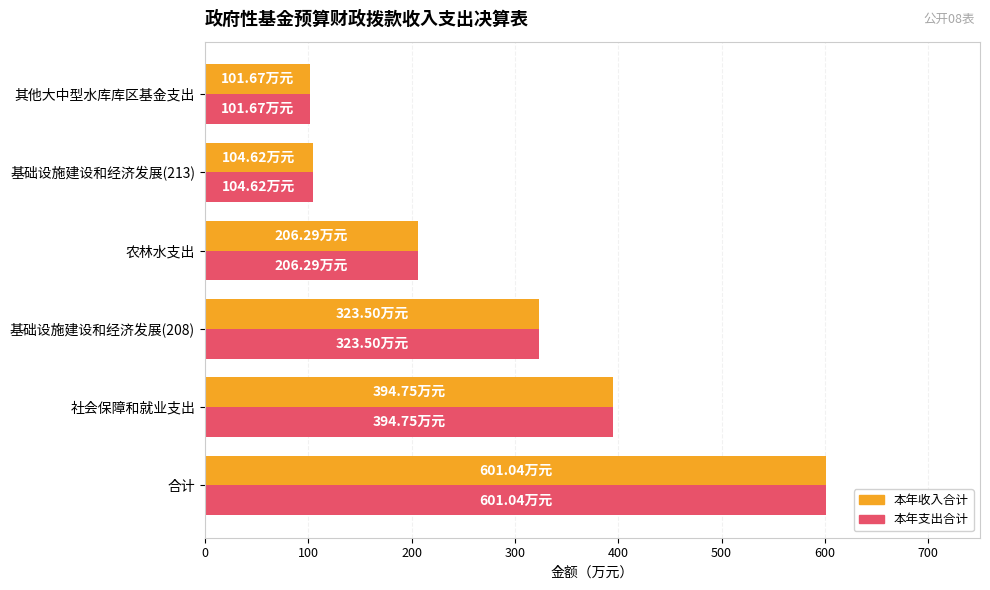

What is the difference between the second highest and minimum values in the 本年支出合计 series?

293.1